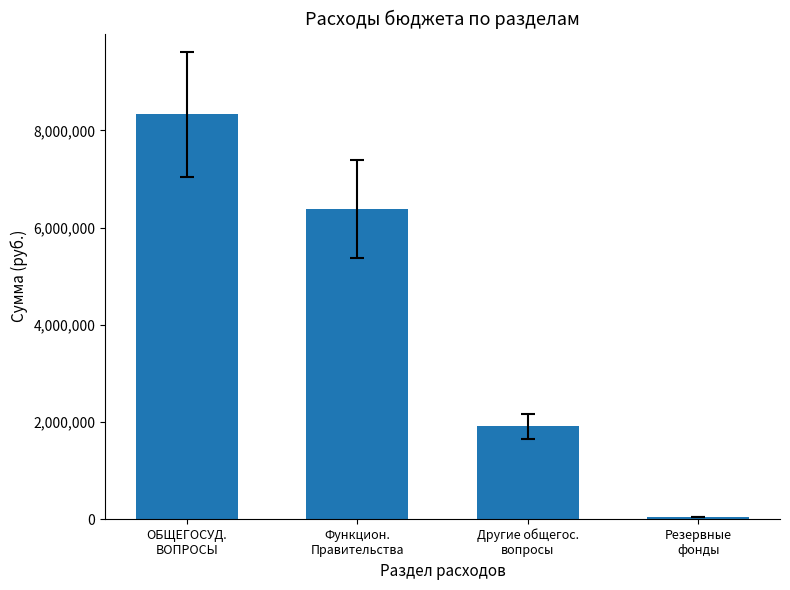

Reading right to left, what are all the values shown in this chart?

Резервные
фонды=39200.0	Другие общегос.
вопросы=1910699.6	Функцион.
Правительства=6376600.0	ОБЩЕГОСУД.
ВОПРОСЫ=8326499.6